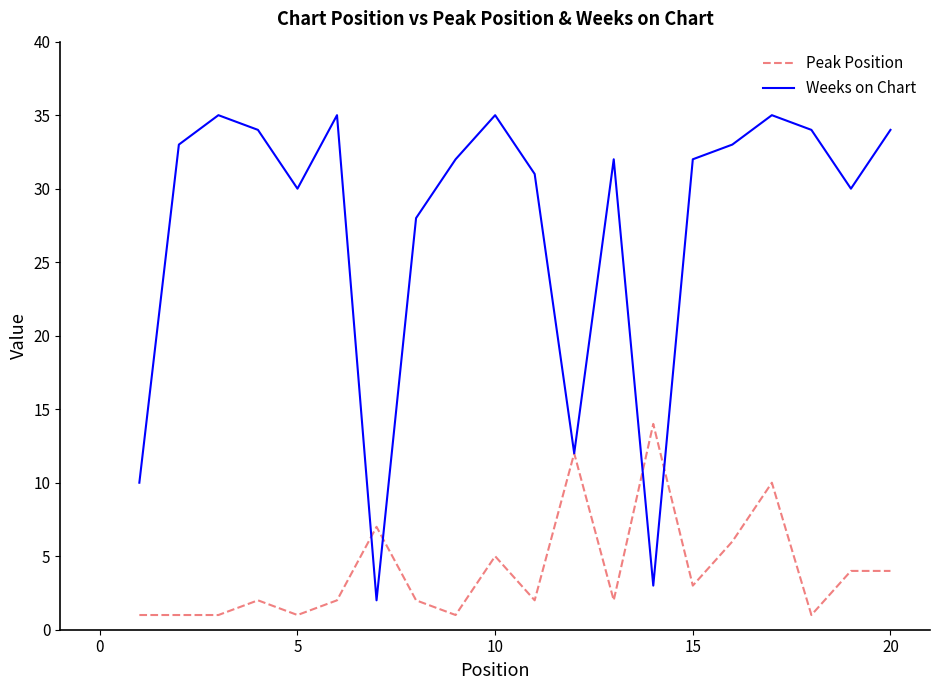

How many categories are shown in the chart?

20